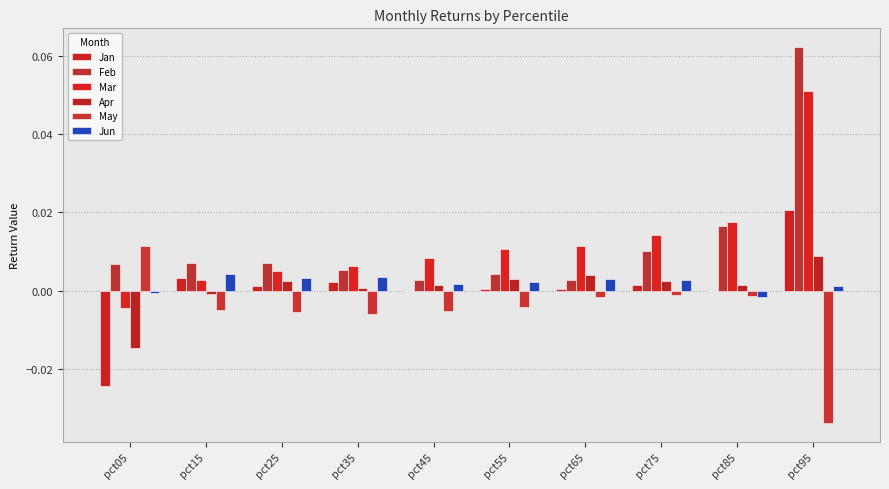

At how many categories does at least one series exceed 0?

10